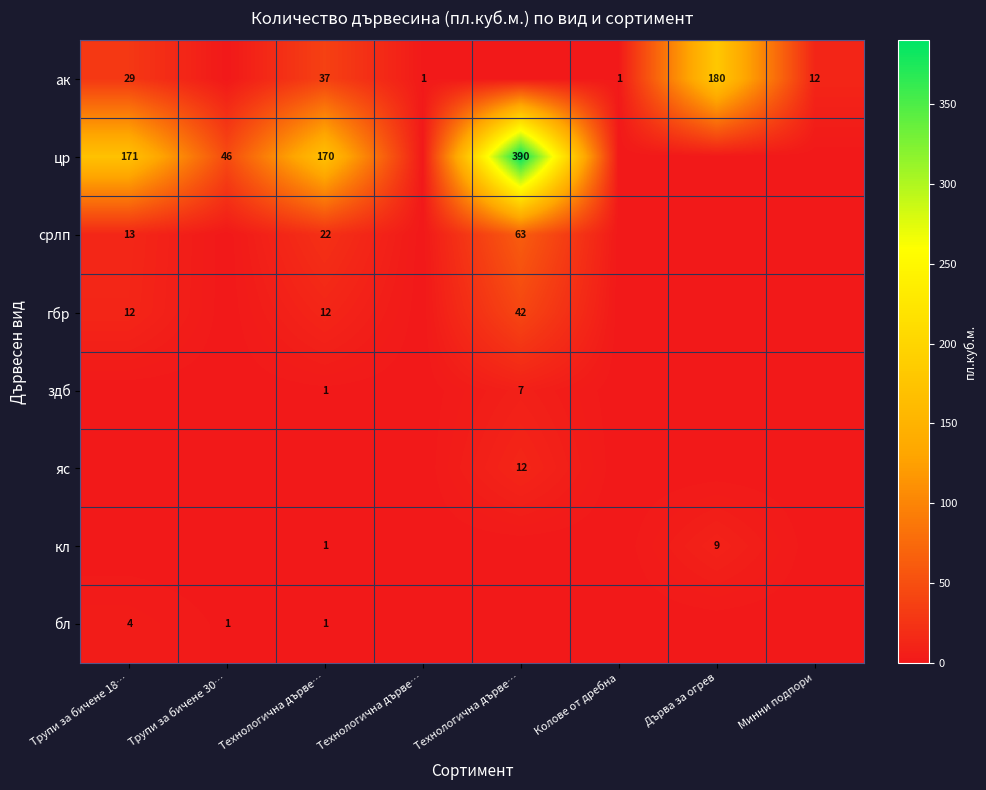

What is the difference between the second highest and minimum values in the ак series?

37